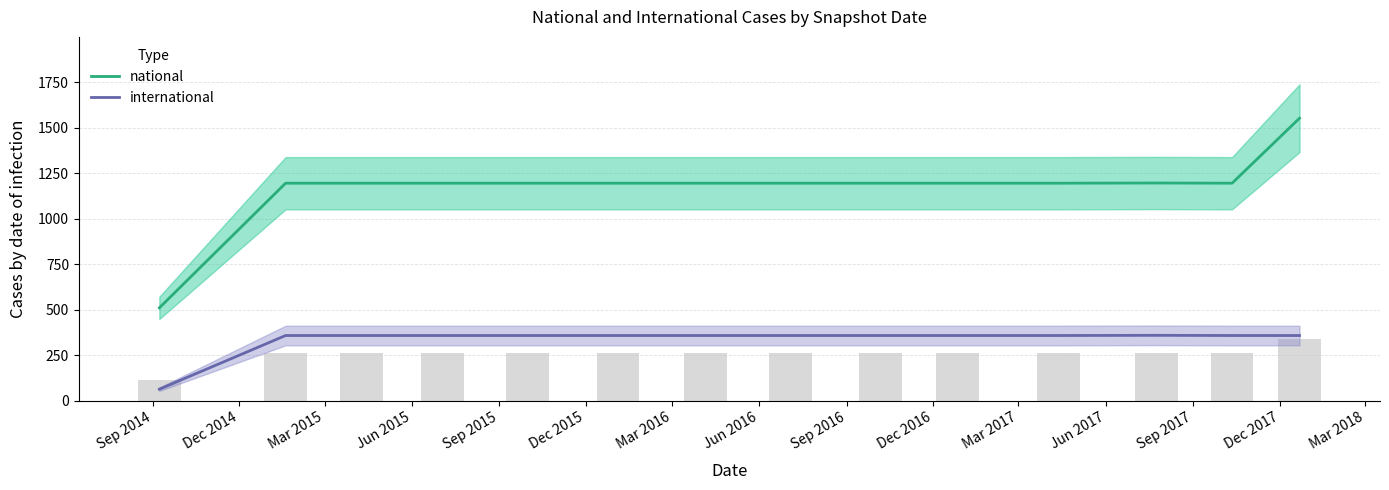

Rank the series by their average value, from highest to lowest.

national, international